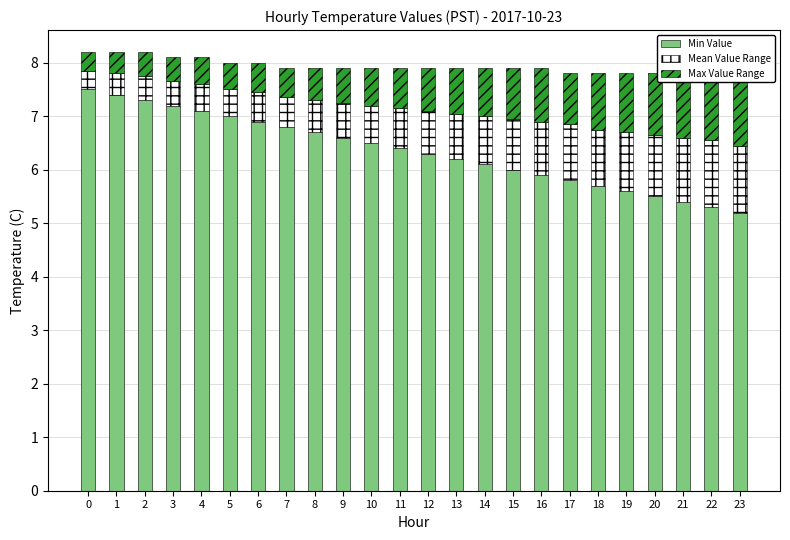

Are the bars horizontal?

No